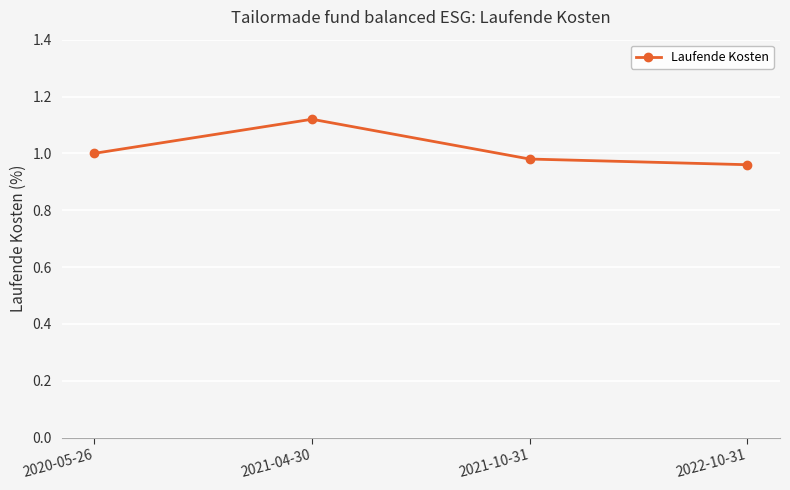

Rank the categories by value from highest to lowest.

2021-04-30, 2020-05-26, 2021-10-31, 2022-10-31